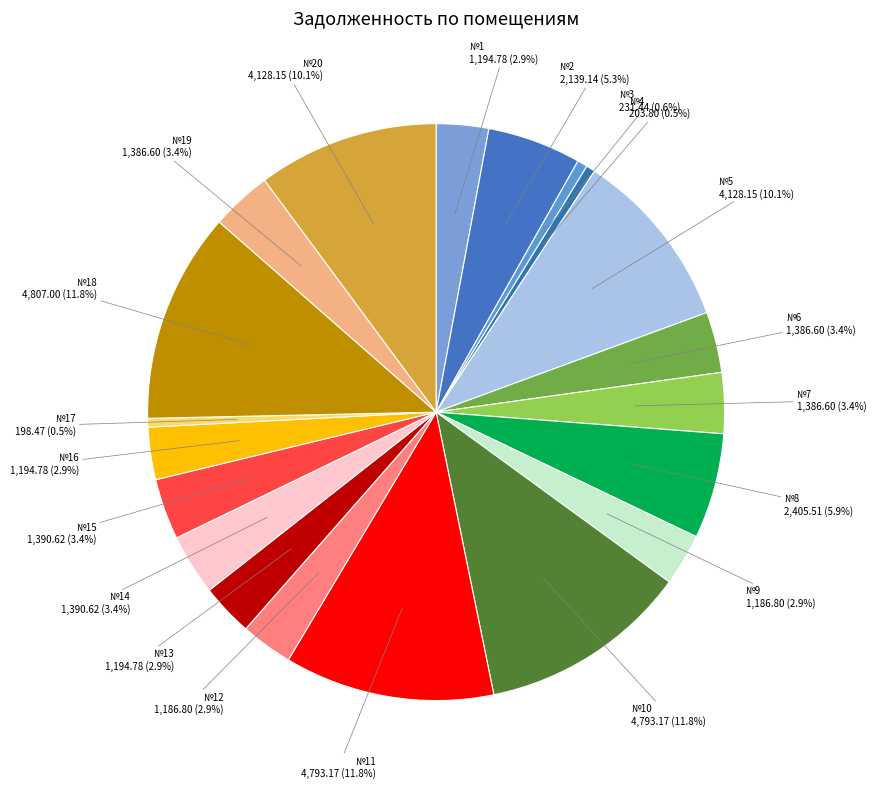

How many slices are in this pie chart?

20